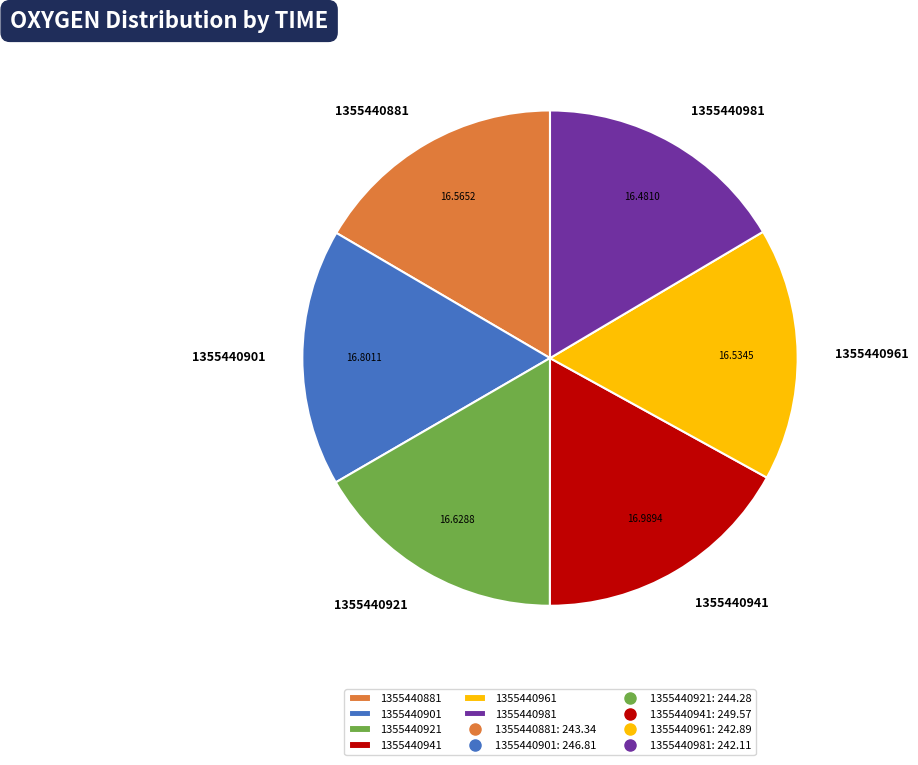

Is there a majority slice in this chart?

No